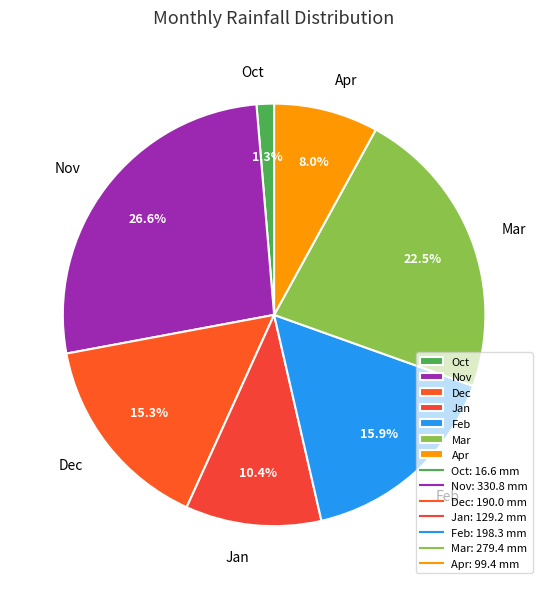

Count the number of slices in the pie.

7